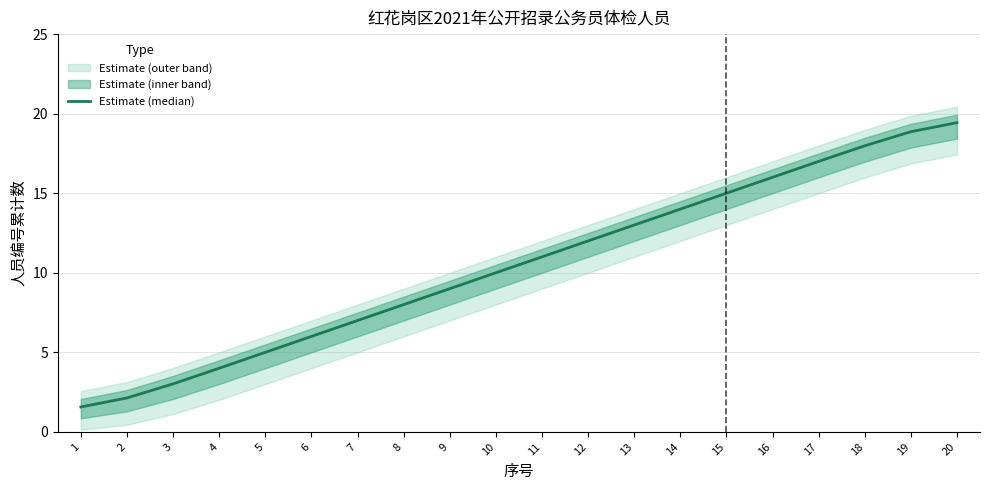

Rank the categories by value from lowest to highest.

1, 2, 3, 4, 5, 6, 7, 8, 9, 10, 11, 12, 13, 14, 15, 16, 17, 18, 19, 20